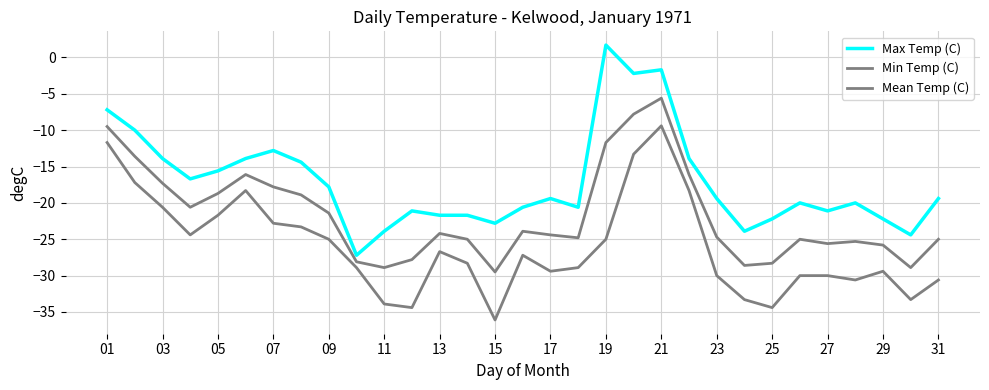

What is the value of the Max Temp (C) point at the 11th from the left?

-23.9